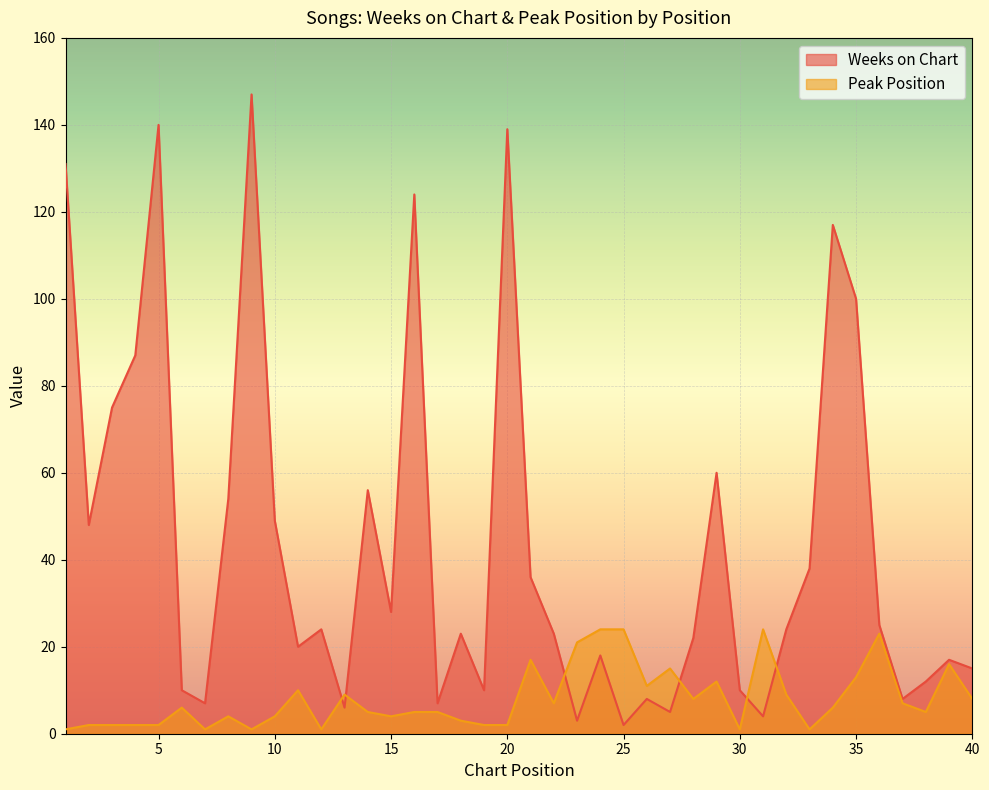

True or false: Weeks on Chart has a value of 147 at 9.

True